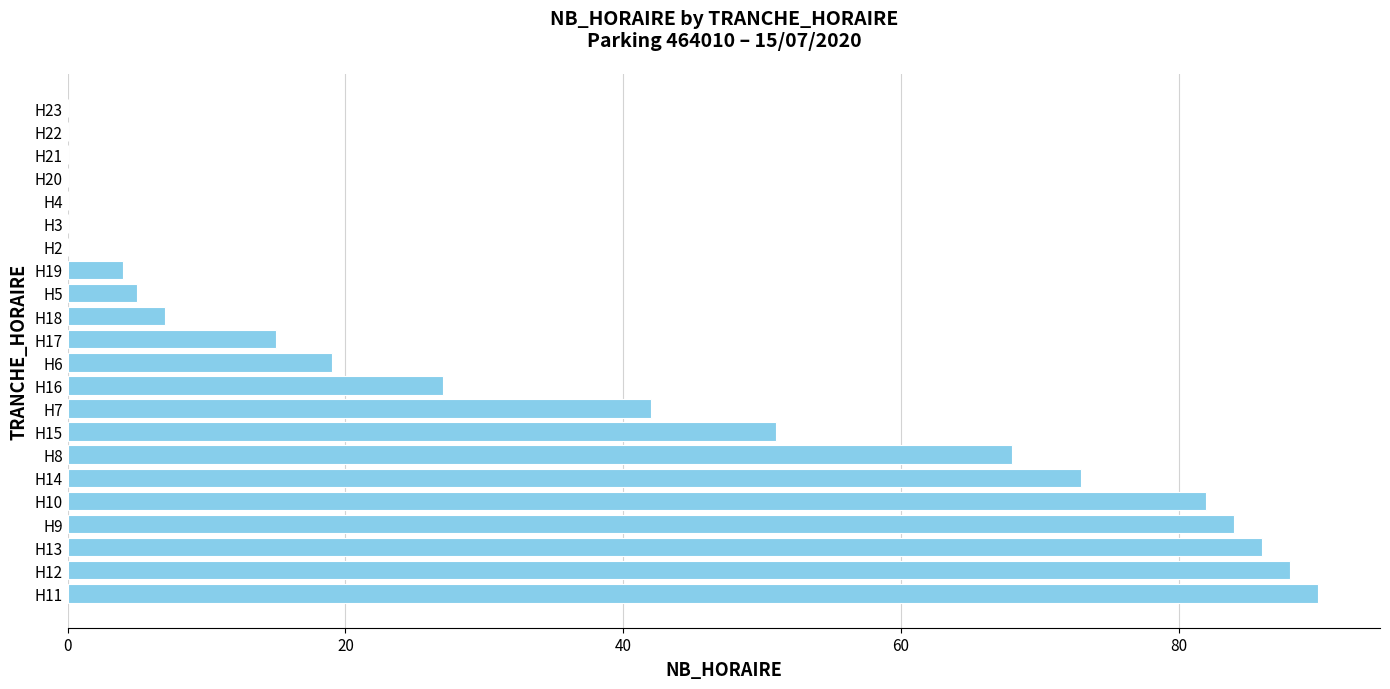

What is the sum of all values?

741